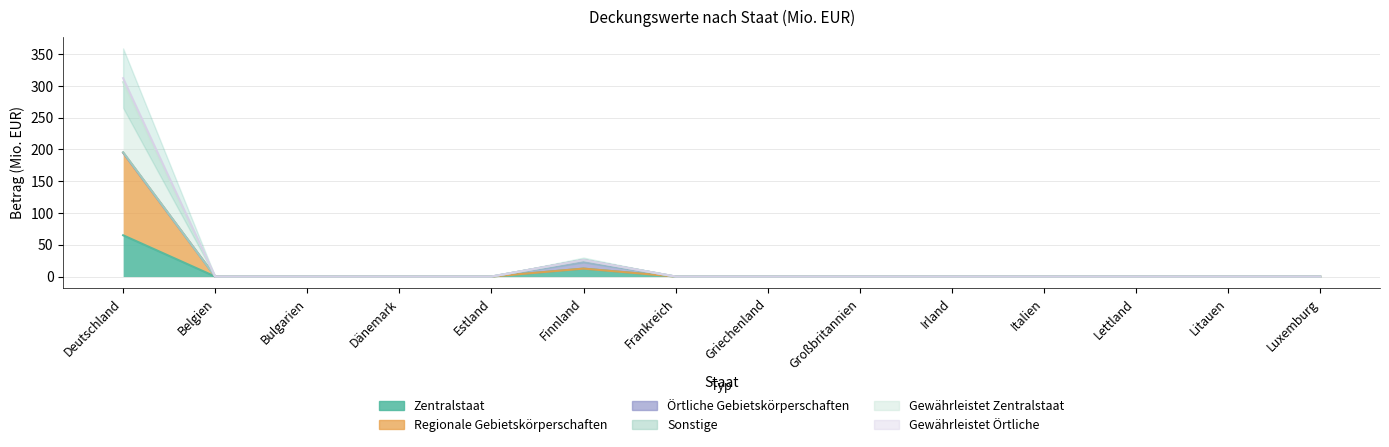

How many categories are shown in the chart?

14